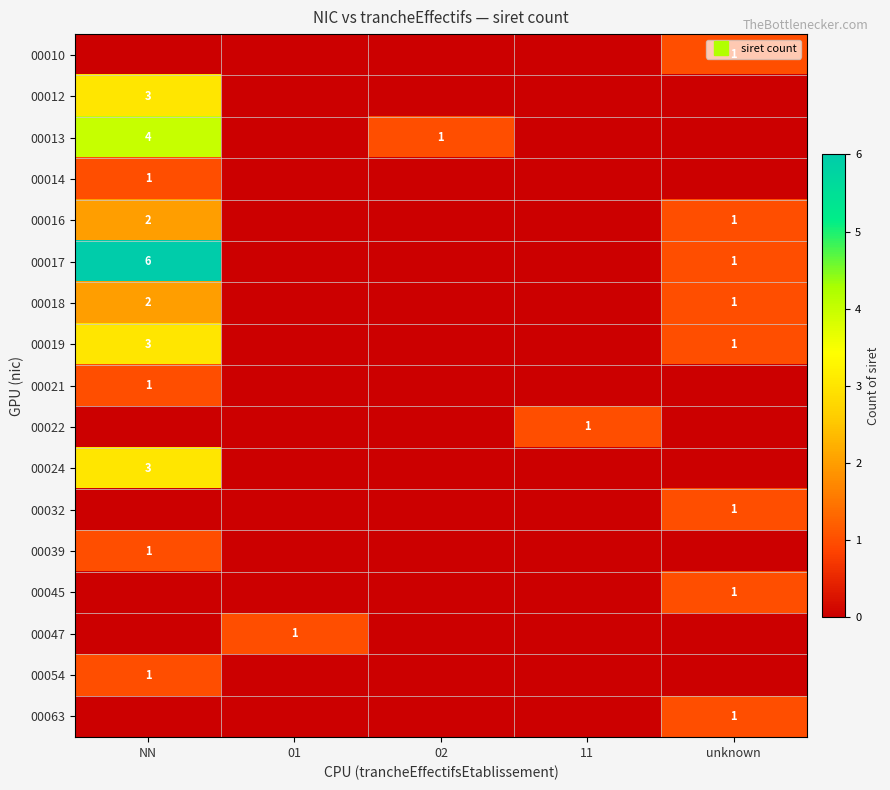

The 00018 series shows 1 at unknown. True or false?

True